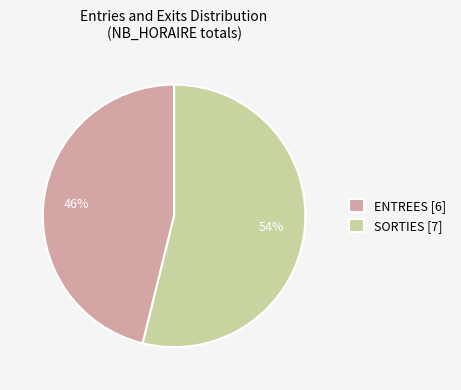

To the nearest percent, what is the difference between the largest and smallest slice percentages?

8%